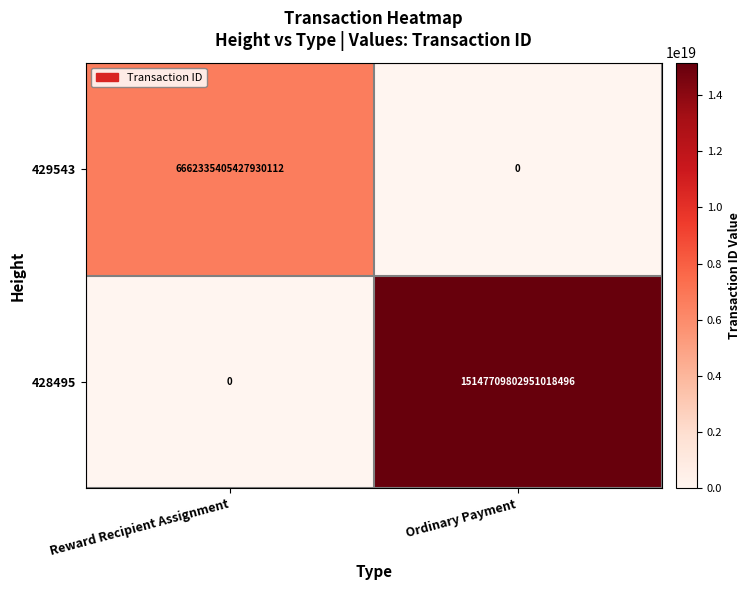

Which series has the largest range (max minus min)?

428495